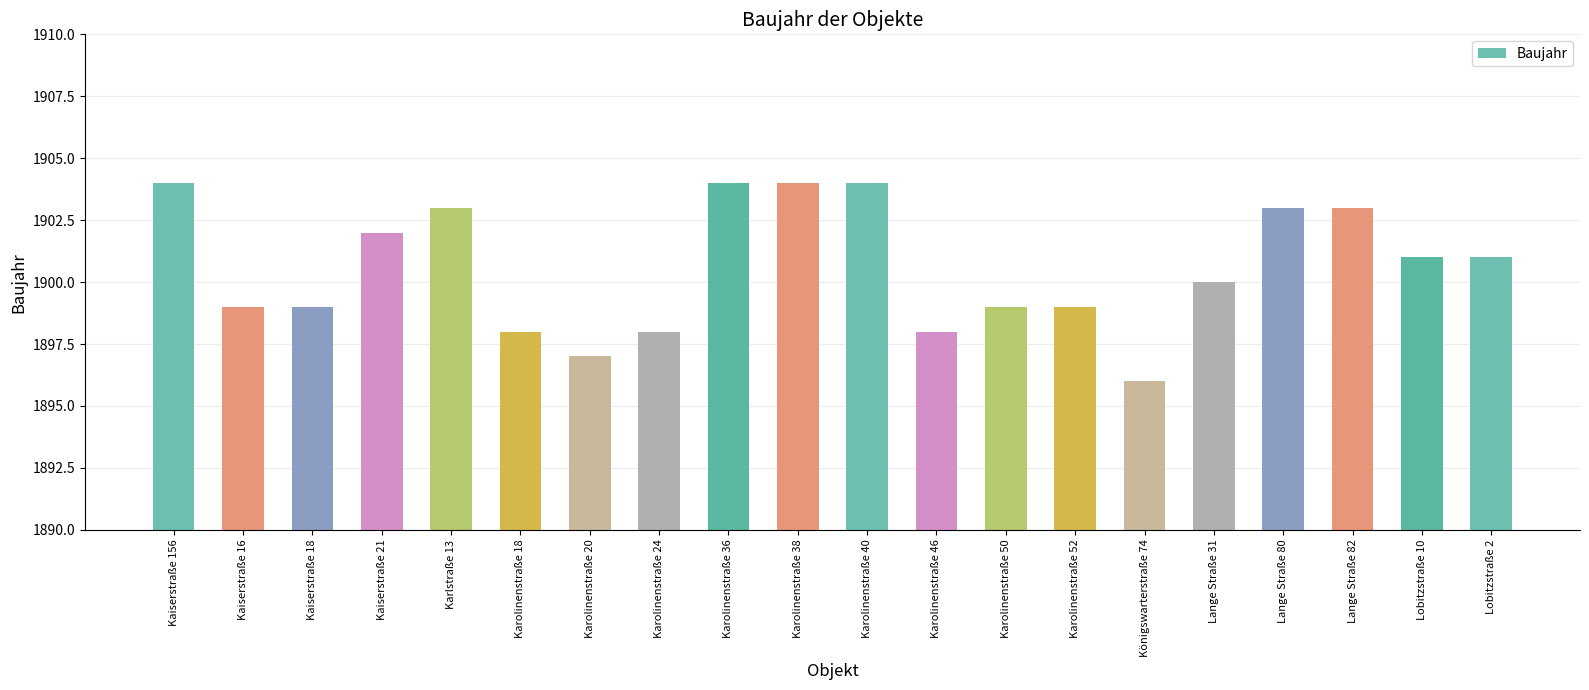

The value at Lobitzstraße 10 is 1901. True or false?

True